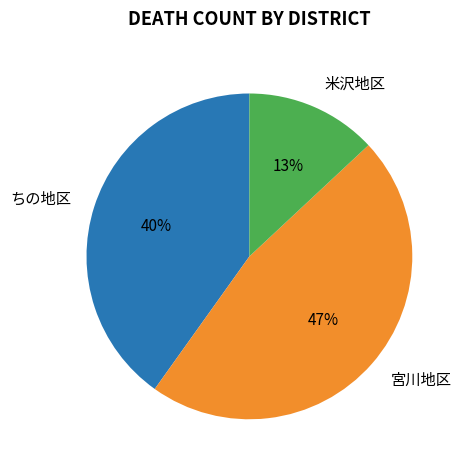

Is there any slice that represents more than half of the pie?

No